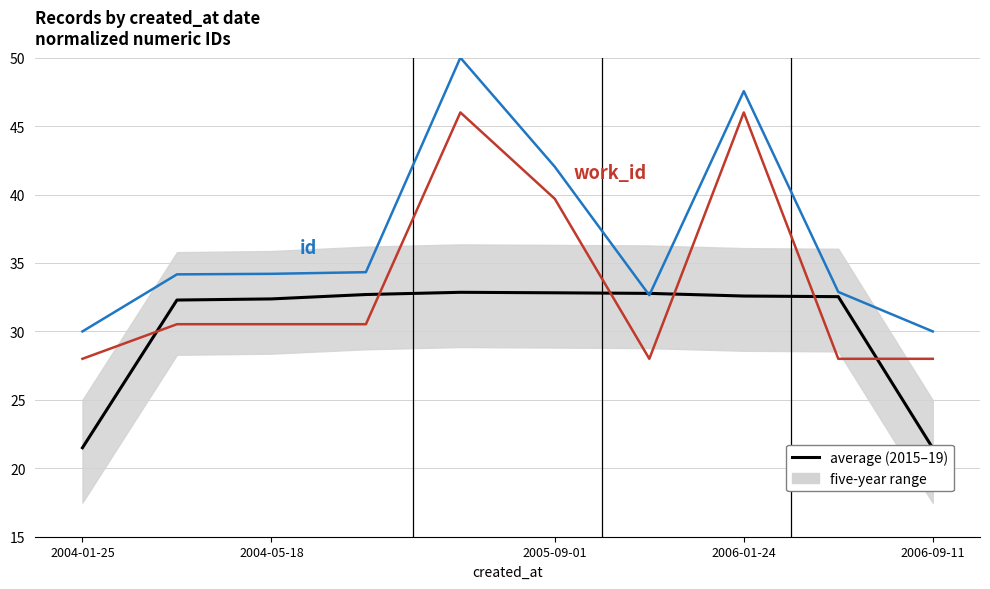

The value of average (2015–19) at 2004-05-18 is 32.3. True or false?

True